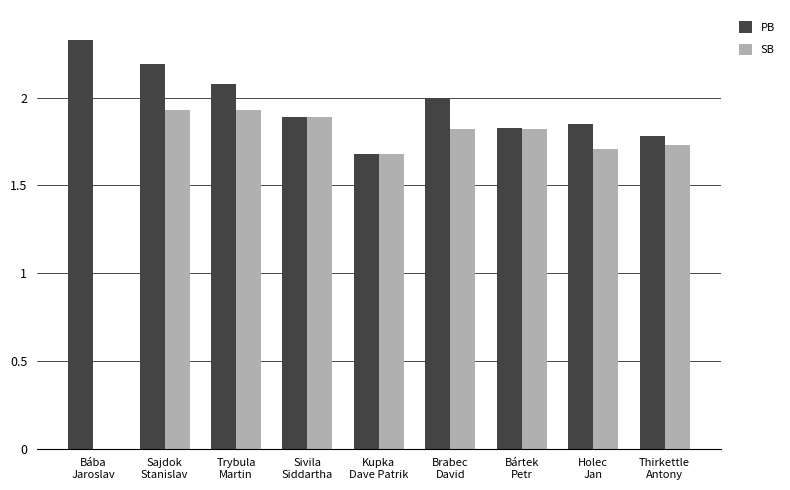

The SB series shows 0.7 at Sajdok
Stanislav. True or false?

False